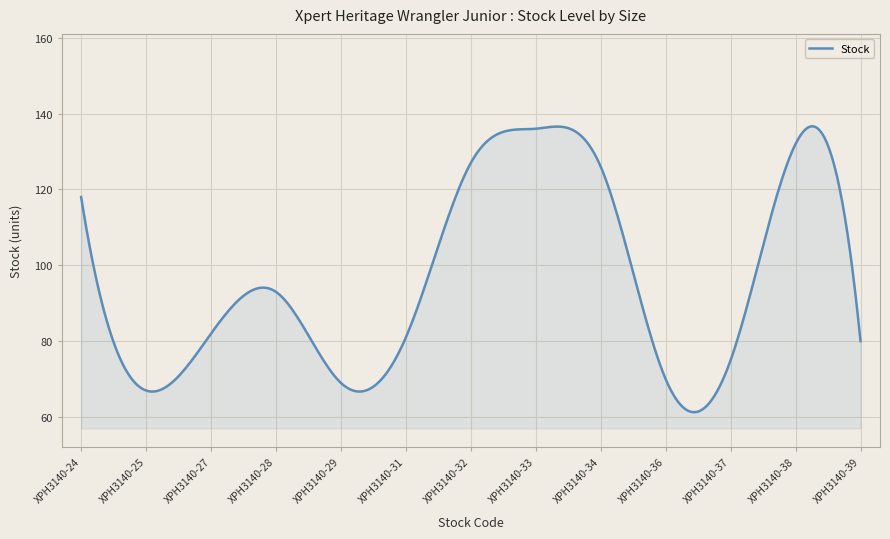

What is the minimum value shown in the chart?

61.3